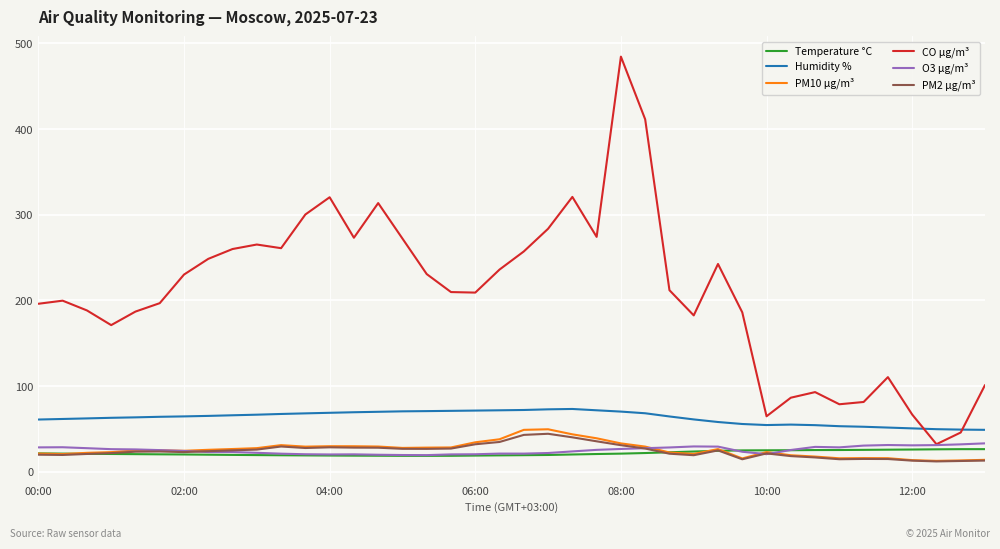

What is the highest value of the CO µg/m³ series?

484.5